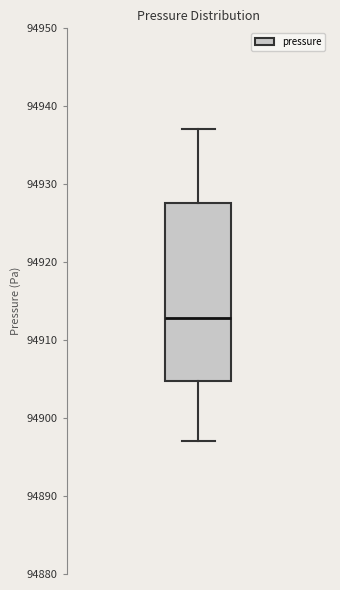

Transcribe this box plot: give where the median line is, the range the box spans, and where the two whiskers end, as read against the y-axis. The values are not printed on the chart, so give them approximately, as read against the axis.

median 94913, box 94905 to 94928, whiskers 94897 to 94937